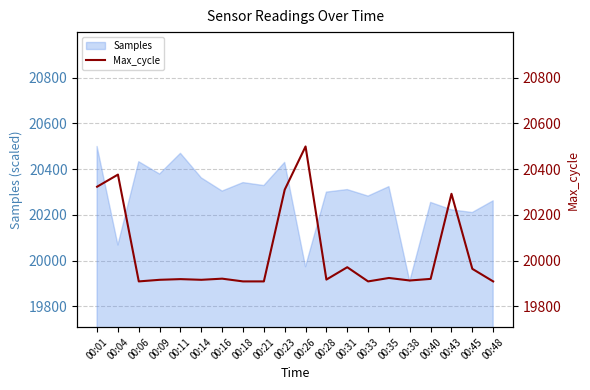

Reading right to left, what are all the values shown in this chart?

00:48=19909	00:45=19964	00:43=20292	00:40=19920	00:38=19913	00:35=19924	00:33=19909	00:31=19971	00:28=19917	00:26=20499	00:23=20310	00:21=19909	00:18=19909	00:16=19921	00:14=19916	00:11=19919	00:09=19916	00:06=19909	00:04=20376	00:01=20323